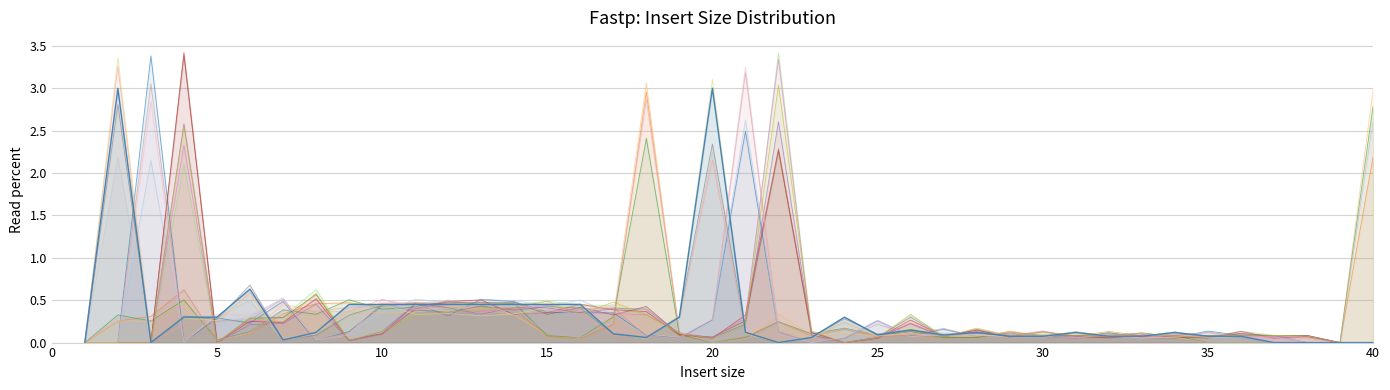

What is the approximate value at 23?

0.1